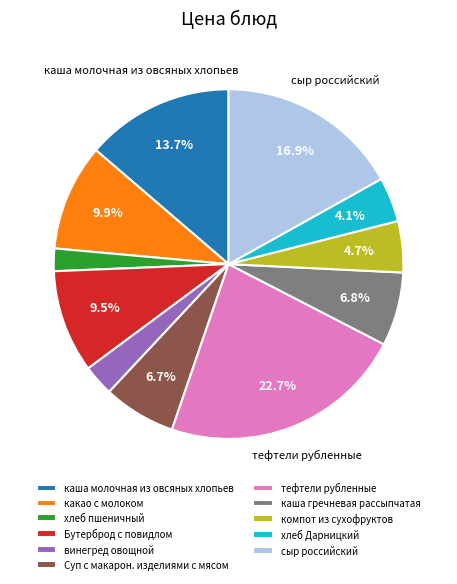

What percentage is NOT represented by сыр российский?

83.1%